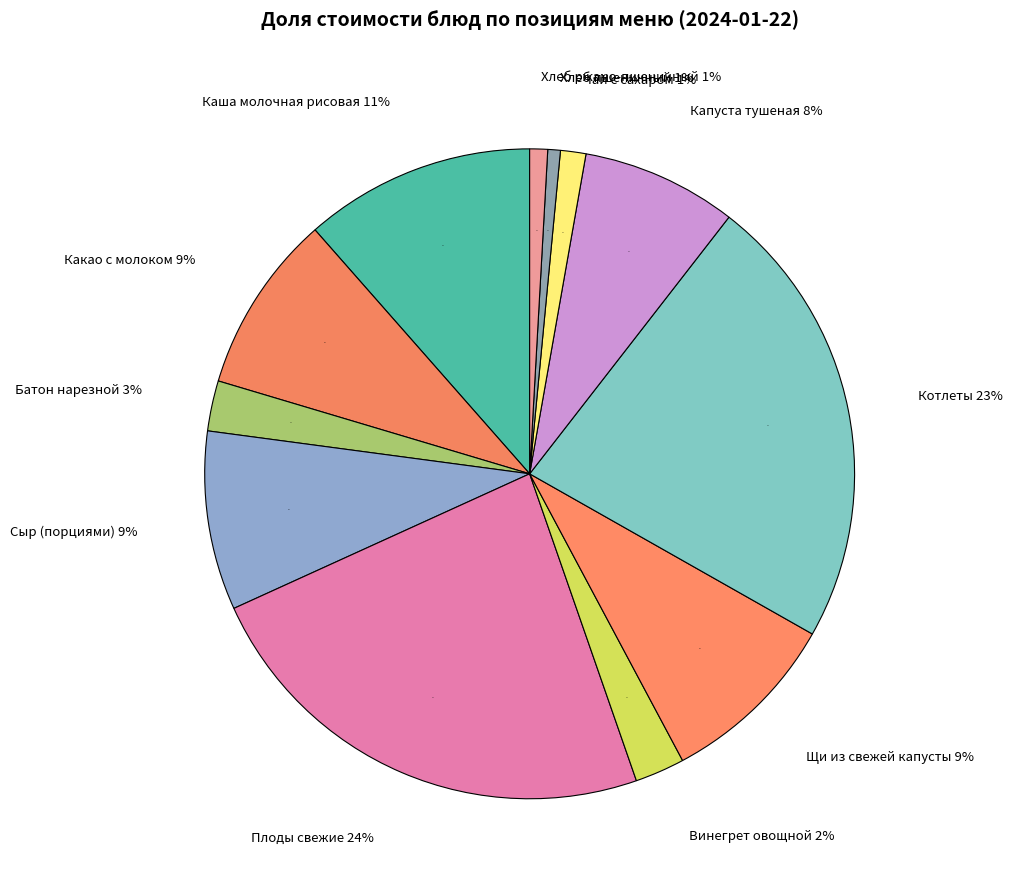

Combined, do Котлеты and Хлеб ржано-пшеничный account for over 50%?

No